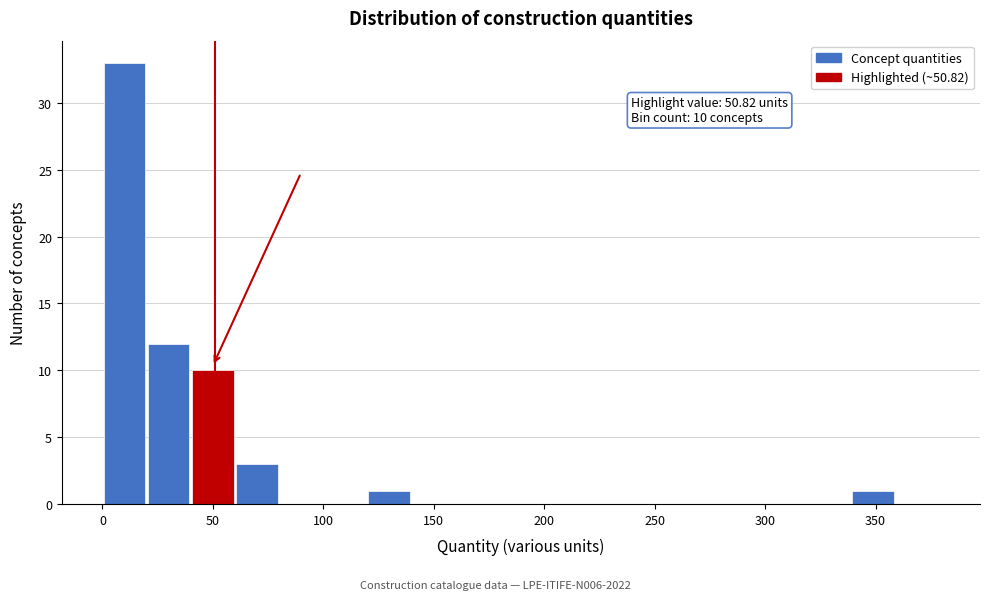

Read against the x-axis, roughly where is the centre of the tallest bar?

10